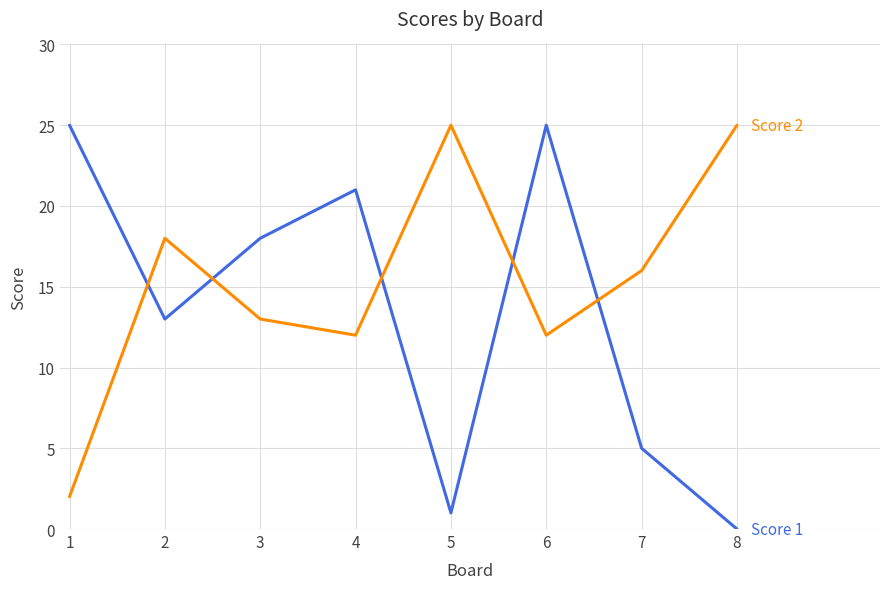

Reading left to right, transcribe all the data shown in this chart.

Score 1: 25	13	18	21	1	25	5	0
Score 2: 2	18	13	12	25	12	16	25